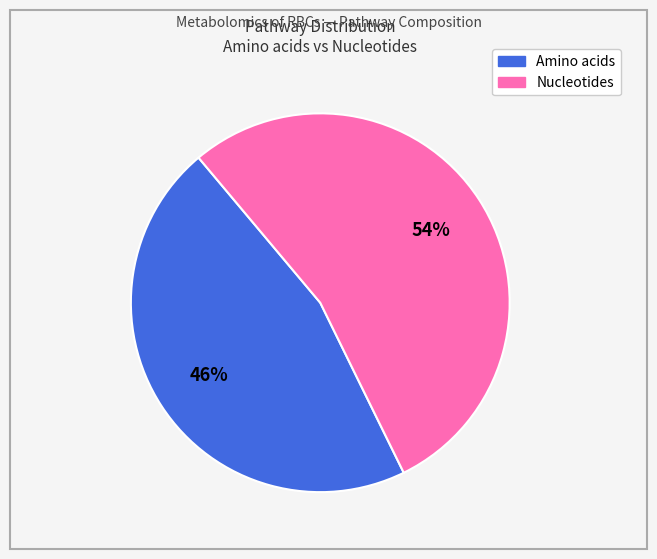

Count the number of slices in the pie.

2